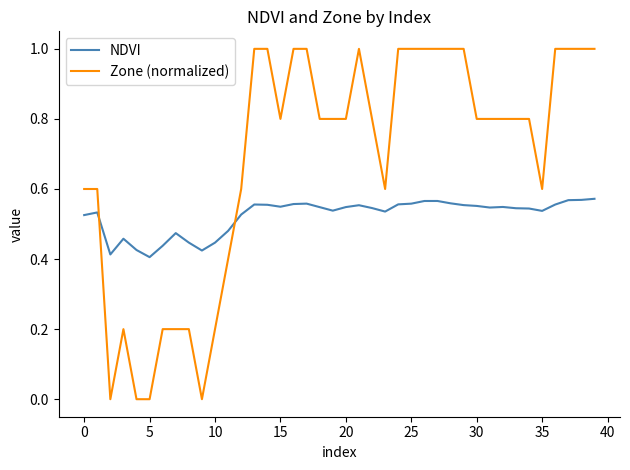

Which series has the widest spread of values?

Zone (normalized)